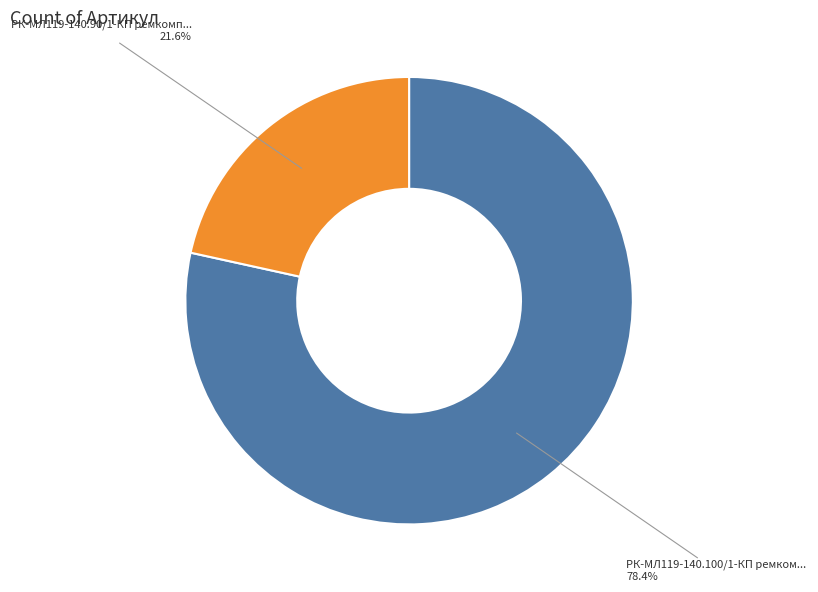

Does any single category account for the majority?

Yes